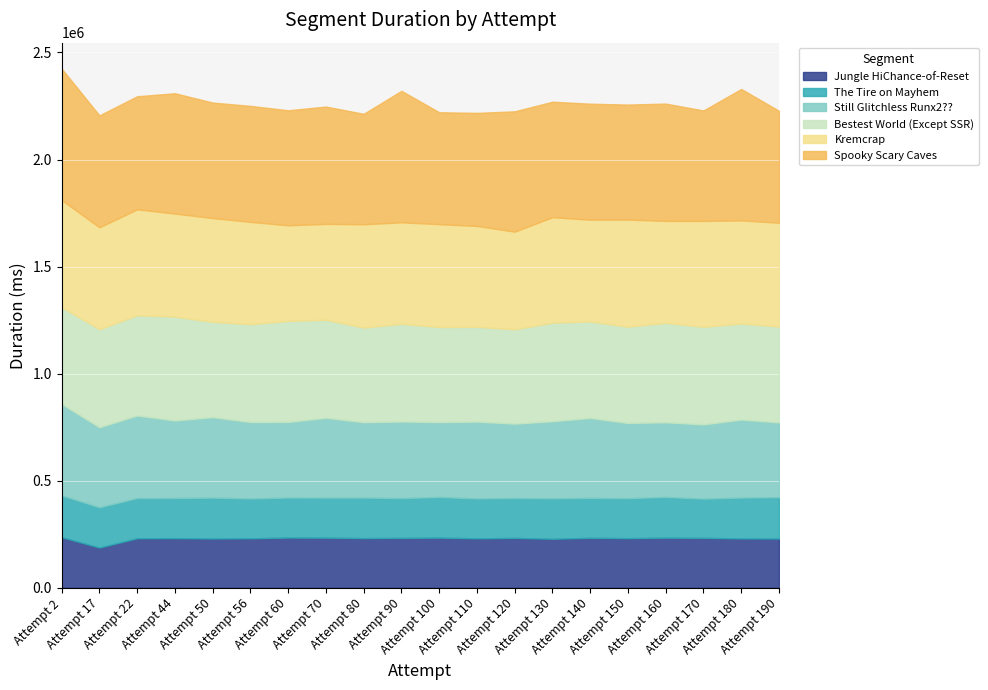

True or false: Still Glitchless Runx2?? and Jungle HiChance-of-Reset cross at least once.

False